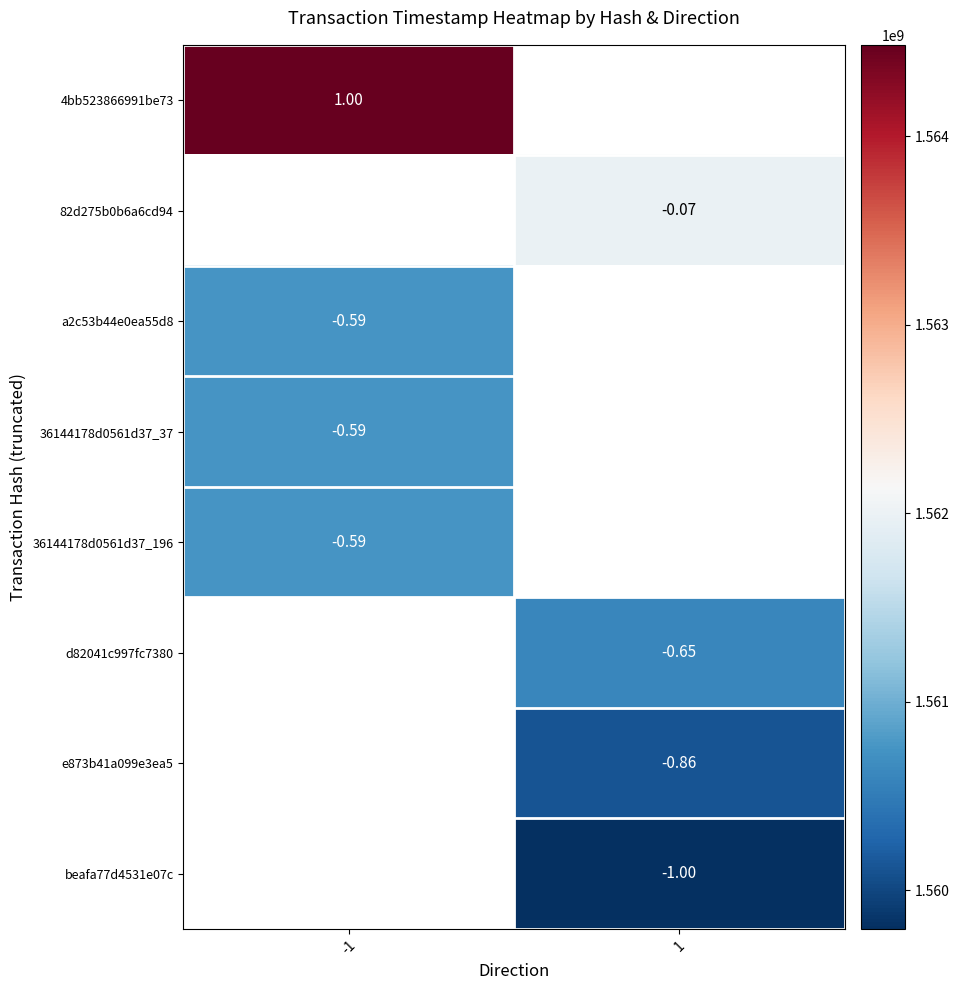

The value of d82041c997fc7380 at 1 is 2061250662.6. True or false?

False